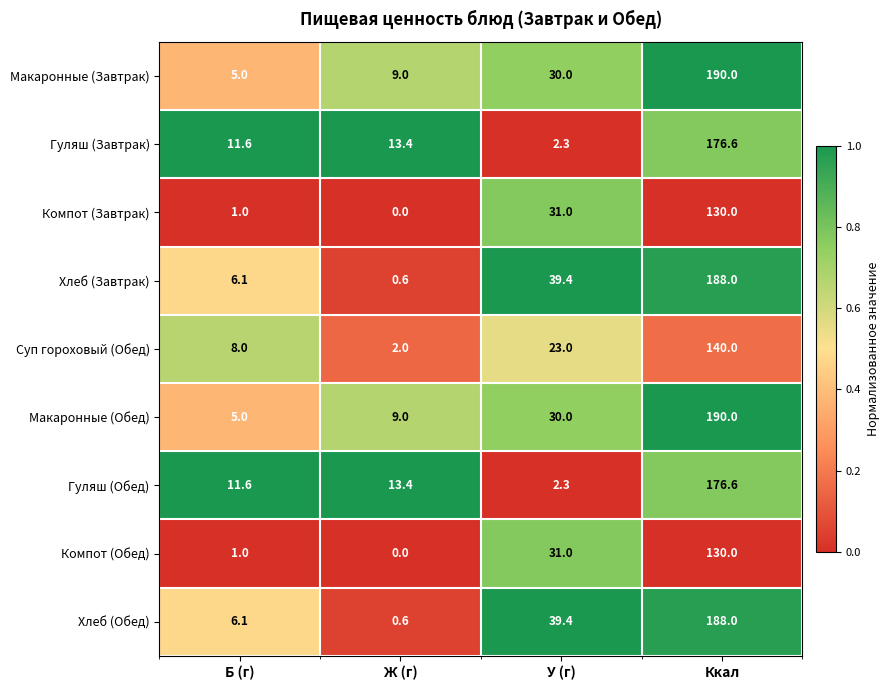

Is the value of Хлеб (Завтрак) at Ж (г) greater than the value of Гуляш (Завтрак) at Б (г)?

No